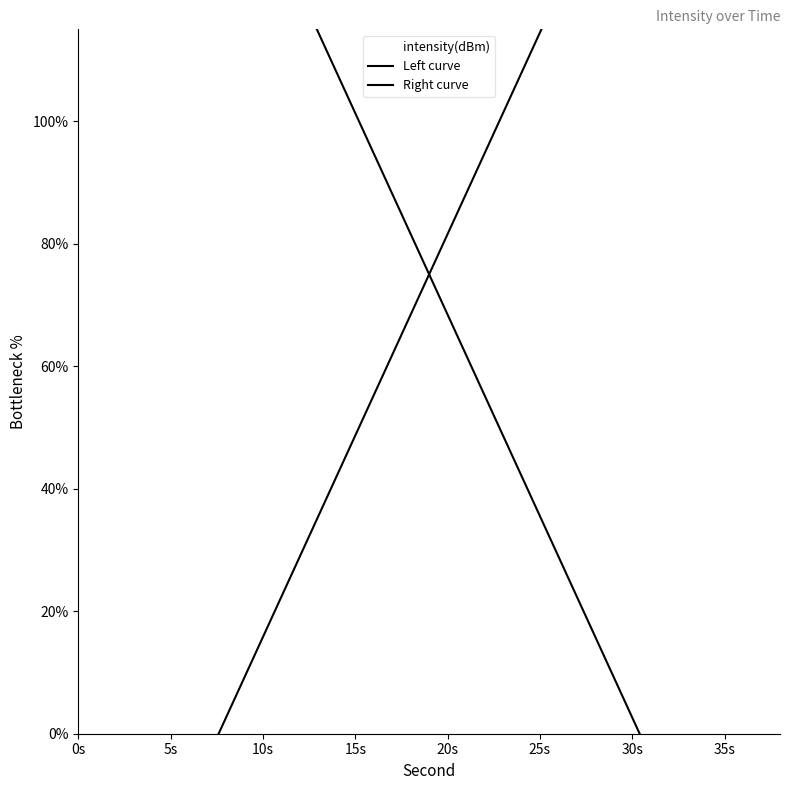

At how many categories does at least one series exceed 19?

20